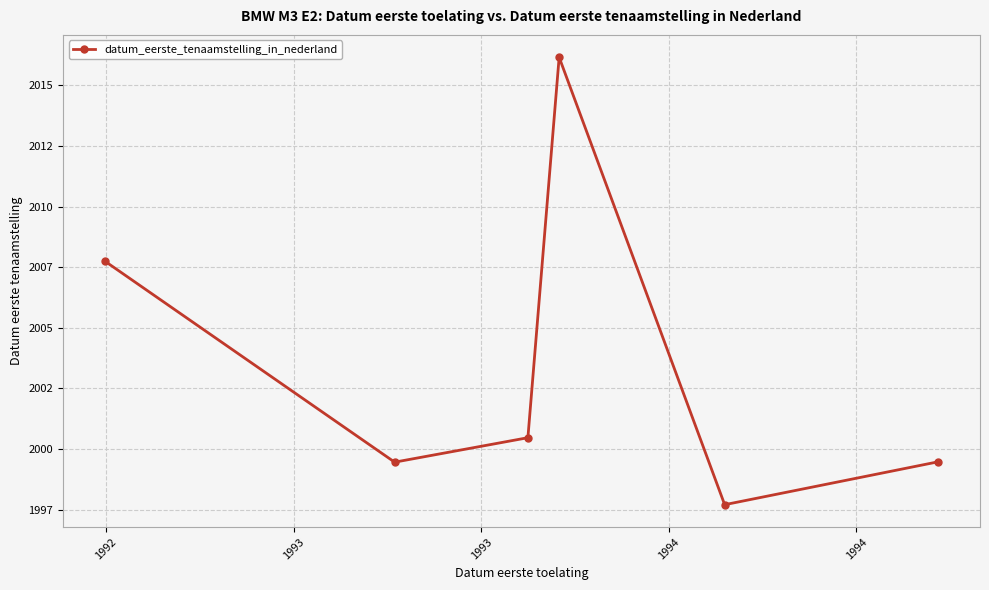

Is this an area chart (filled region under the line)?

No